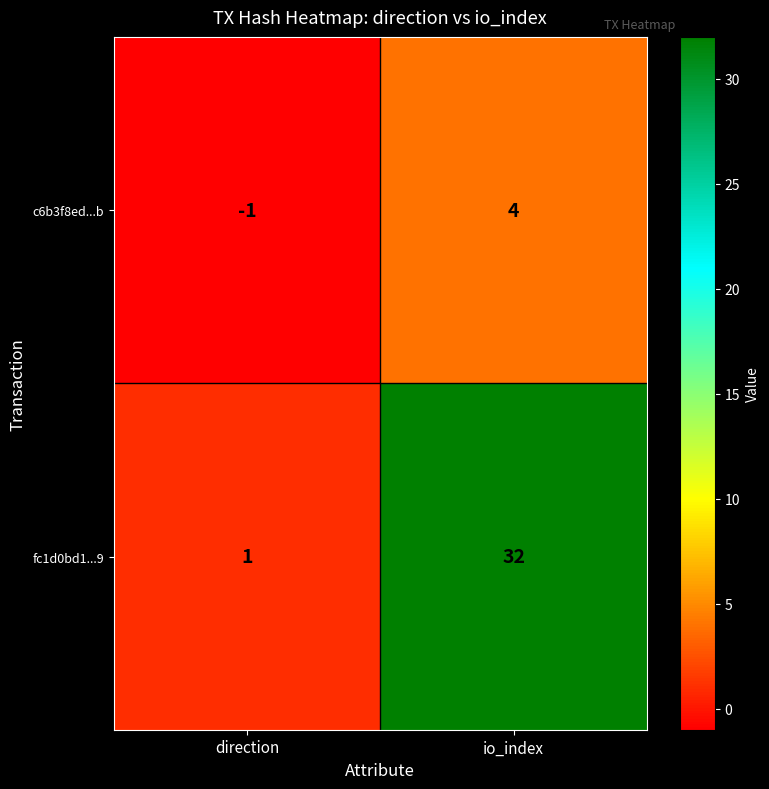

Rank the series by their maximum value, from highest to lowest.

fc1d0bd1...9, c6b3f8ed...b